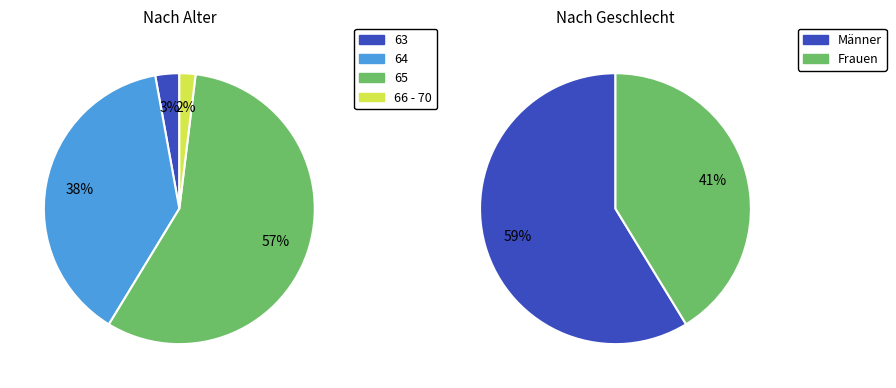

What percentage is NOT represented by Frauen?

58.7%